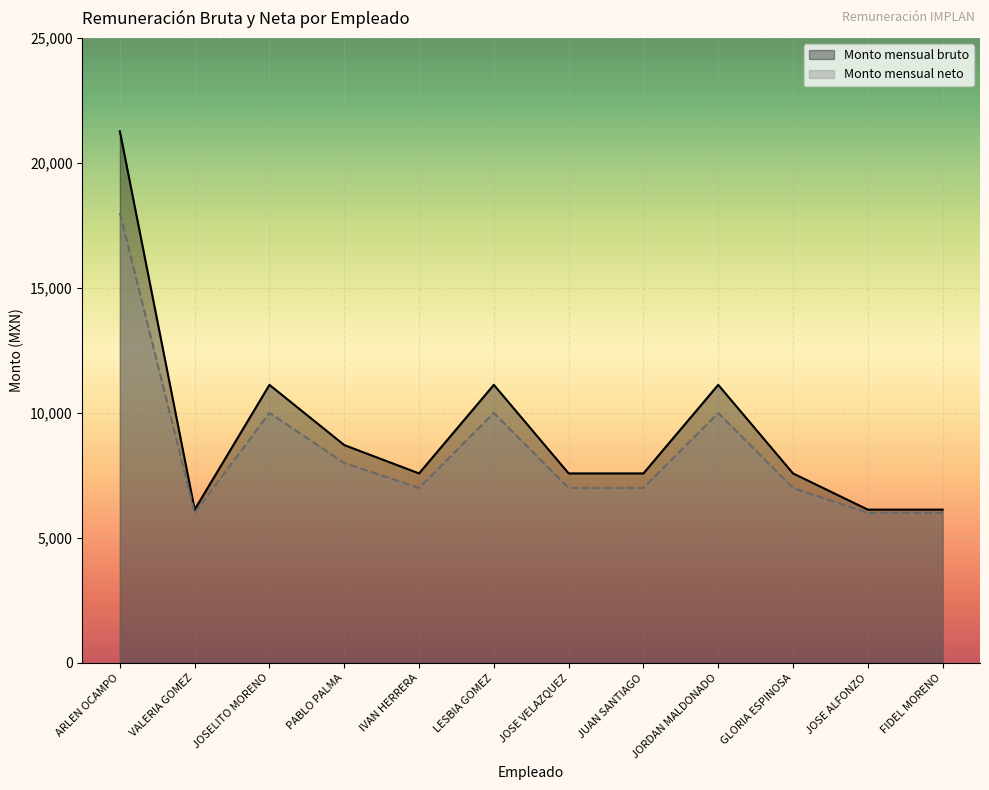

The Monto mensual neto series shows 6000.0 at JOSE ALFONZO. True or false?

True